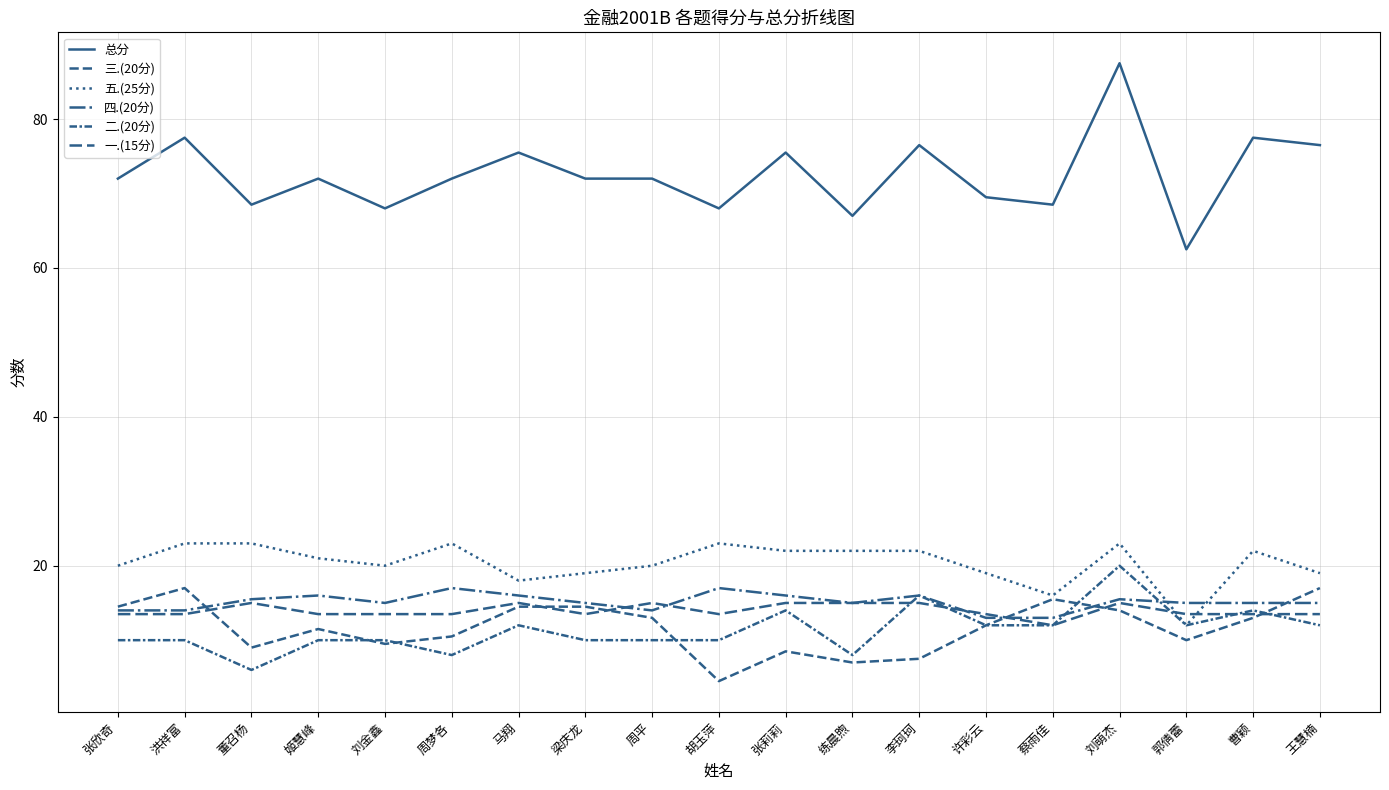

Where does the 一.(15分) series first go above 13?

张欣奇